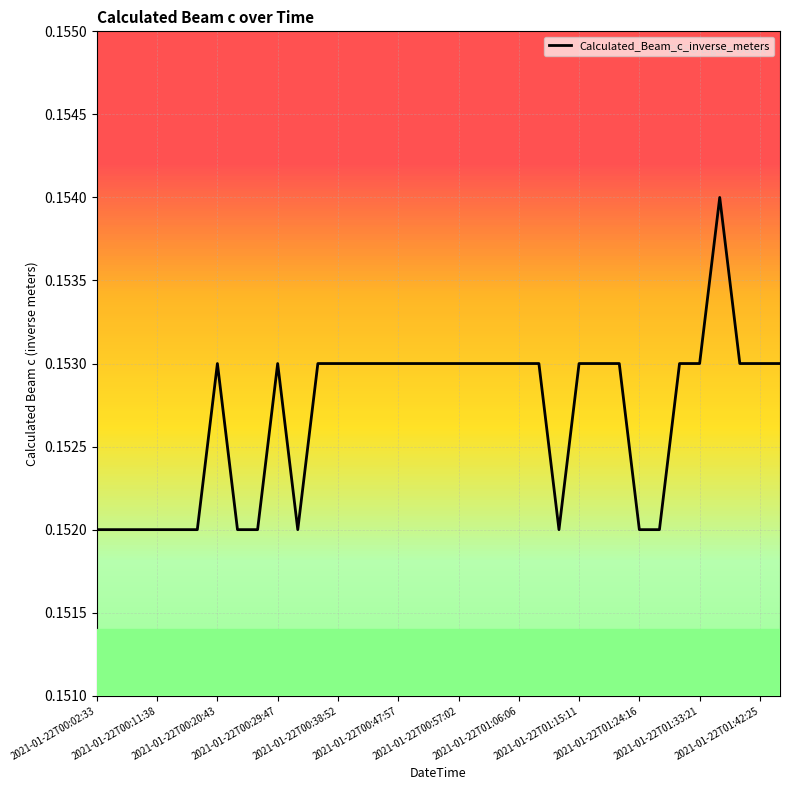

Does the chart have visible grid lines?

Yes